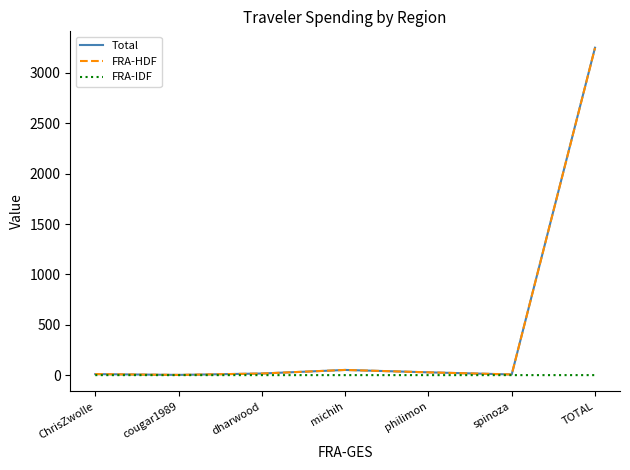

True or false: FRA-IDF has a value of 0.0 at ChrisZwolle.

True